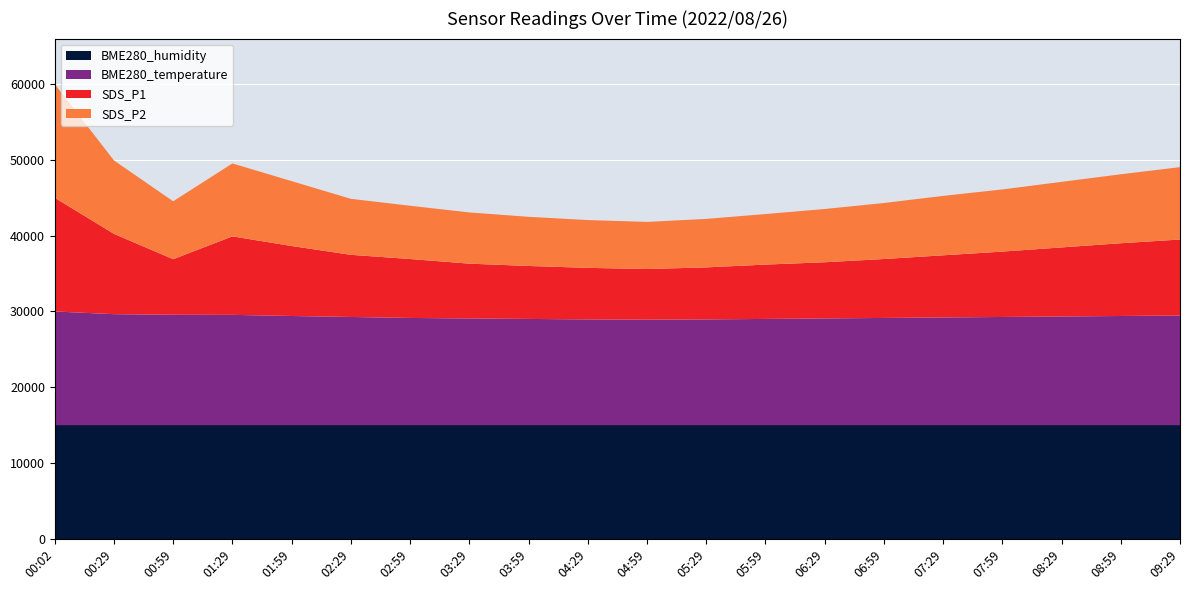

What is the total value across all series at 03:59?

42488.4